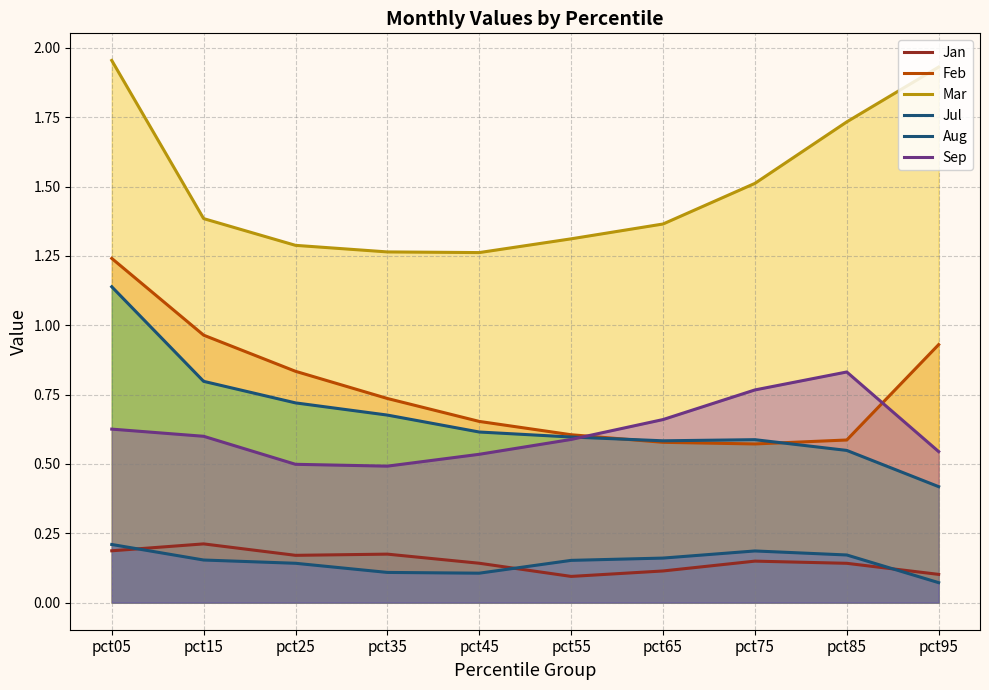

Is the value of Jan at pct15 greater than the value of Feb at pct95?

No